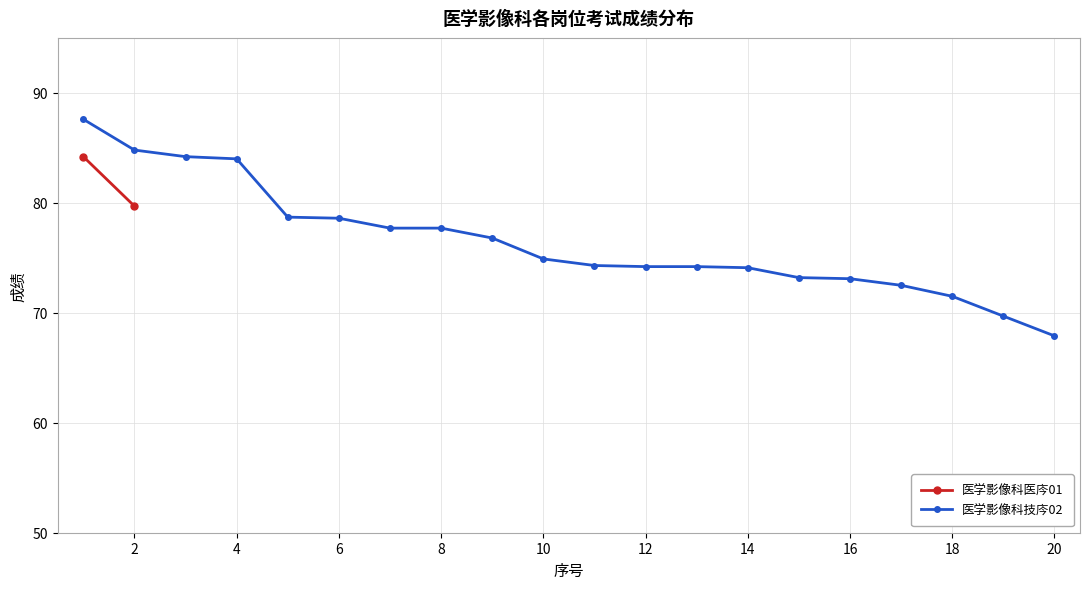

What is the greatest value displayed?

87.6